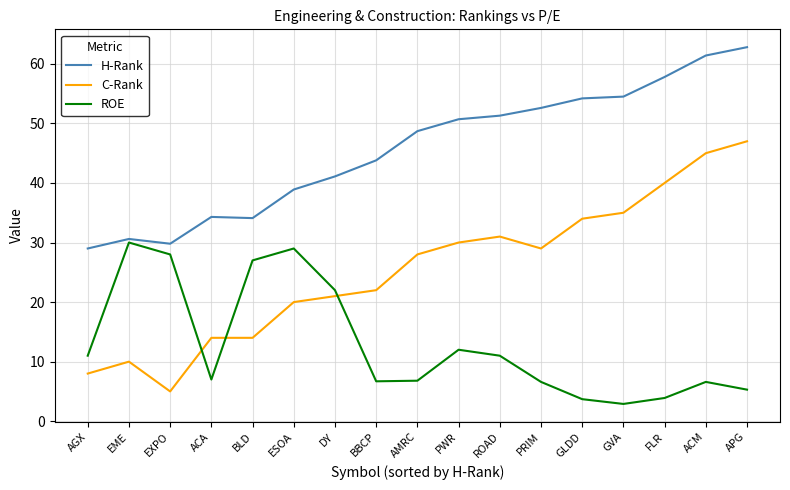

How many distinct data groups are displayed?

3